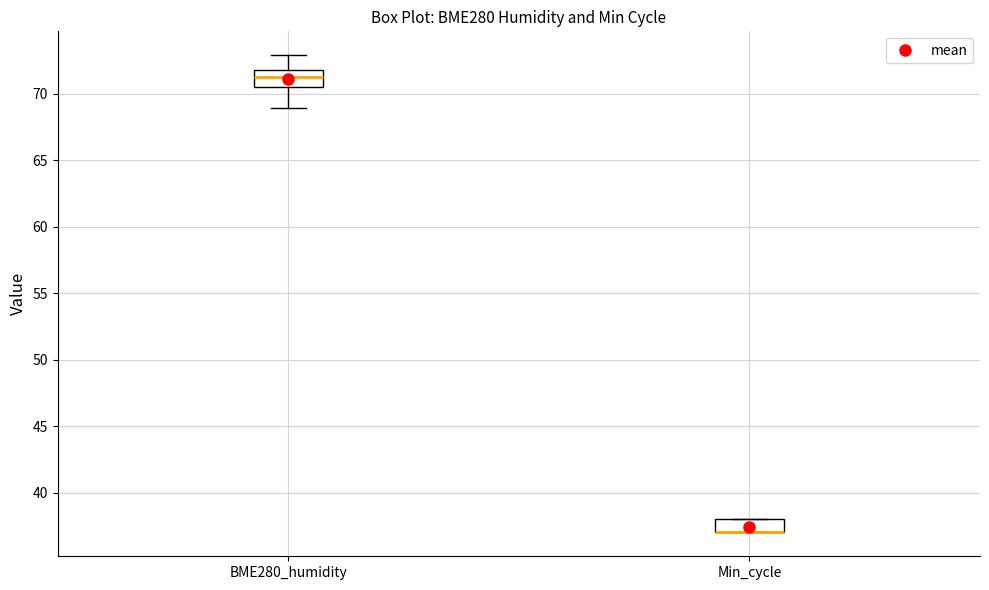

Reading left to right, transcribe this box plot: for each box, give where its median line is, the range the box spans, and where its two whiskers end, as read against the y-axis. The values are not printed on the chart, so give them approximately, as read against the axis.

BME280_humidity: median 71.5, box 70.5 to 72.0, whiskers 69.0 to 73.0
Min_cycle: median 37.0 (drawn on the box's lower edge), box 37.0 to 38.0, whiskers 37.0 to 38.0